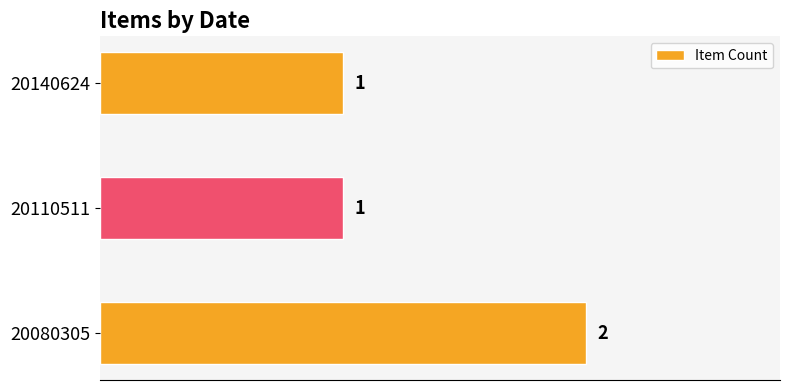

Which has a higher value, 20080305 or 20110511?

20080305